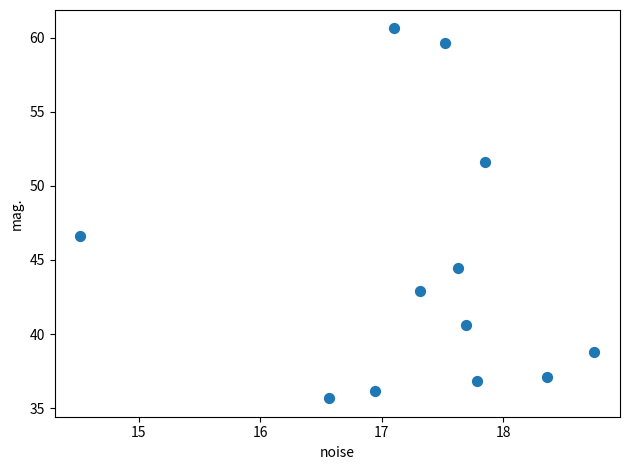

What Y value in the scatter plot is closest to 48?

46.6